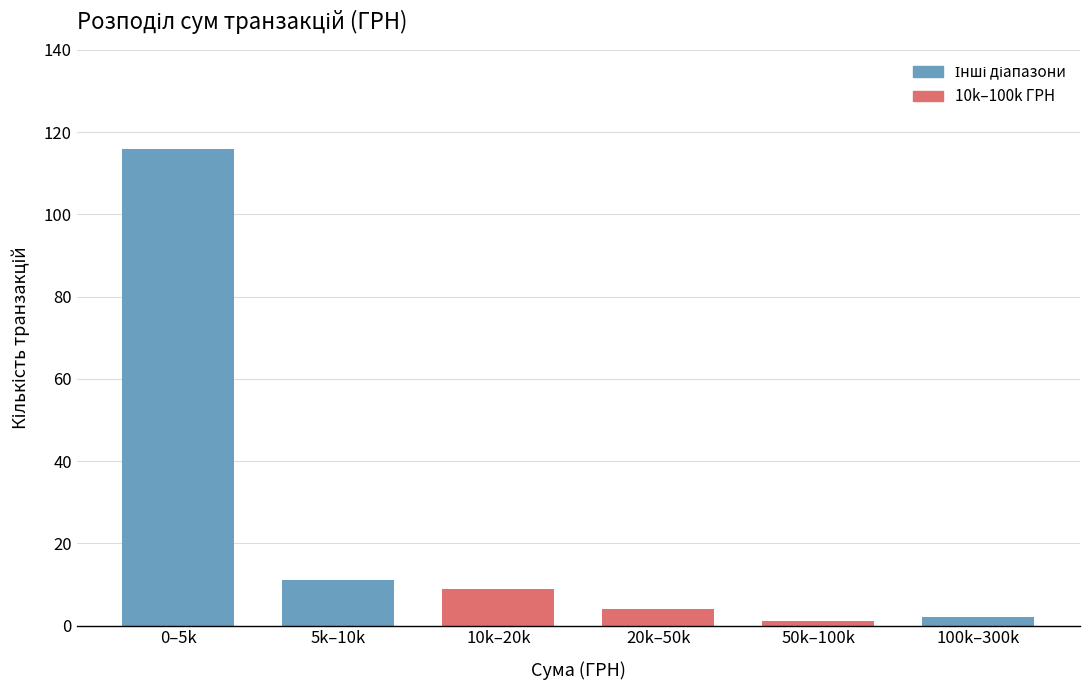

Reading right to left, extract all data points from this chart.

100k–300k=2	50k–100k=1	20k–50k=4	10k–20k=9	5k–10k=11	0–5k=116